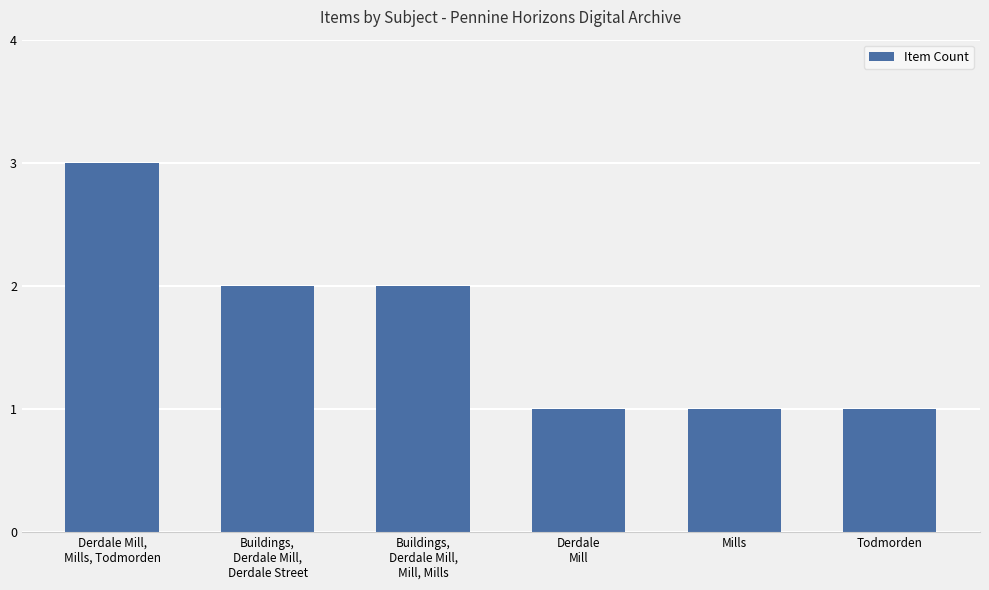

What is the label of the 6th bar from the left?

Todmorden